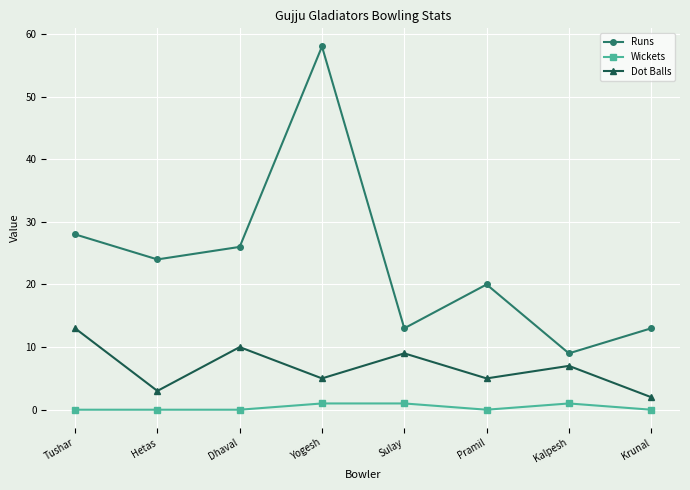

How many values in the Dot Balls series are below 7?

4